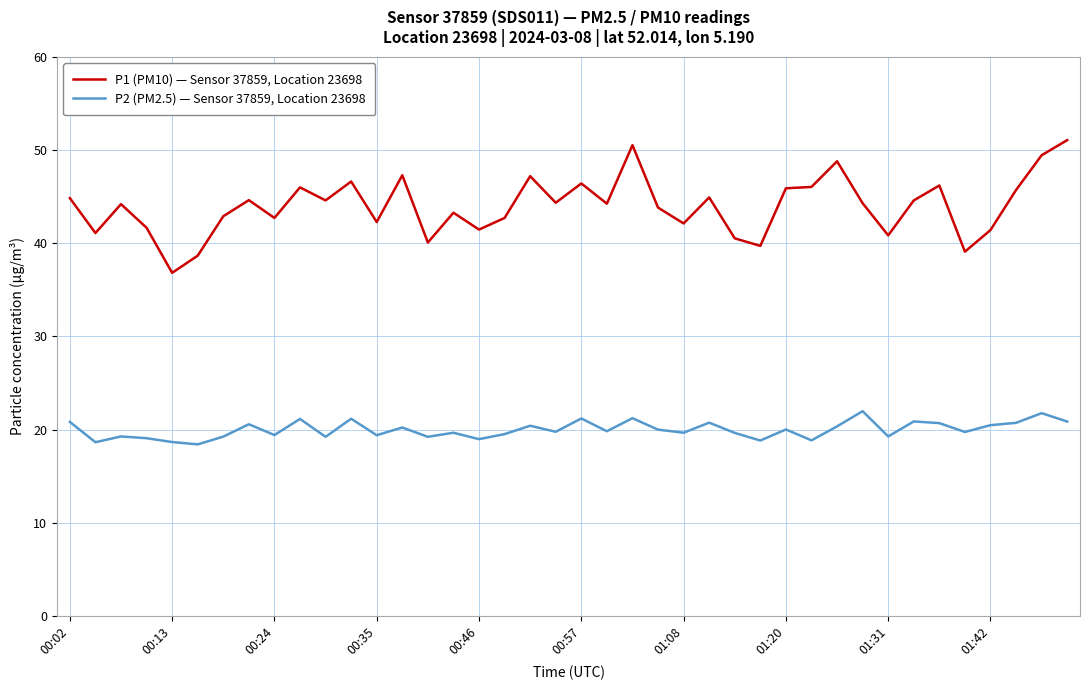

Rank the series by their average value, from lowest to highest.

P2 (PM2.5) — Sensor 37859, Location 23698, P1 (PM10) — Sensor 37859, Location 23698